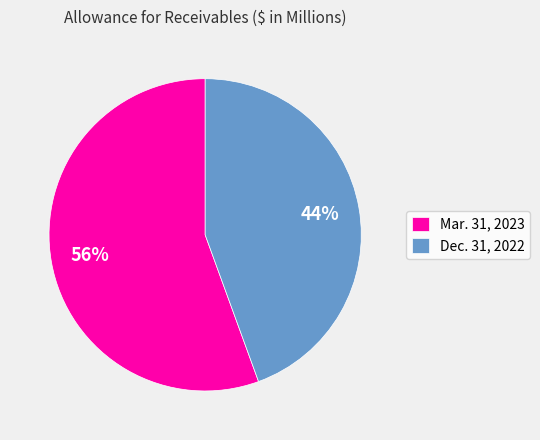

Which category has the biggest portion of the pie?

Mar. 31, 2023